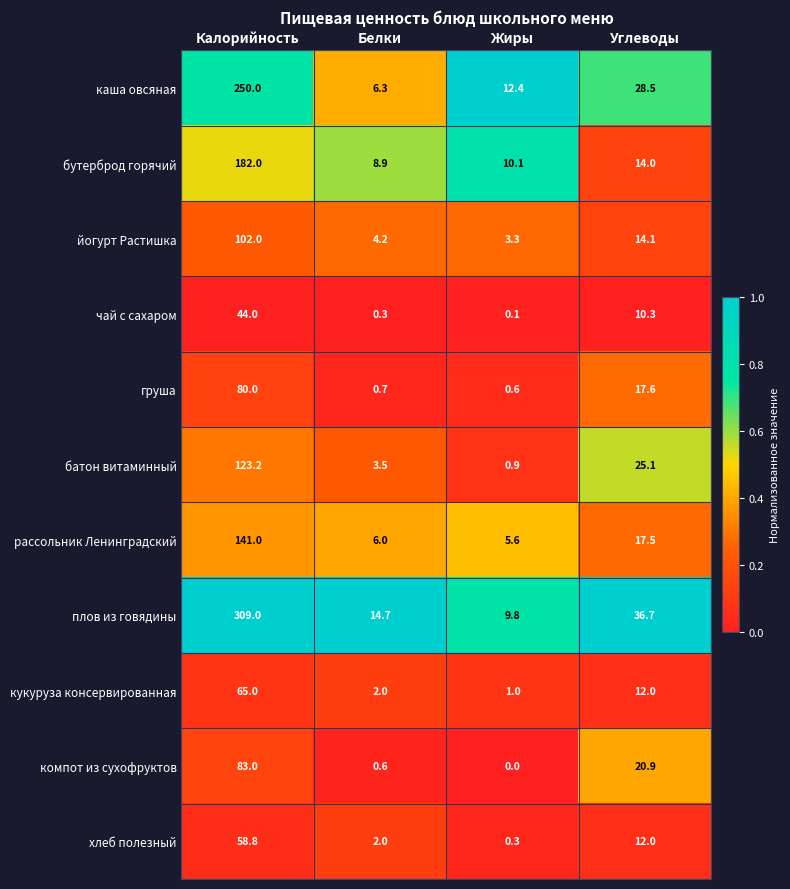

Which series has the largest range (max minus min)?

плов из говядины